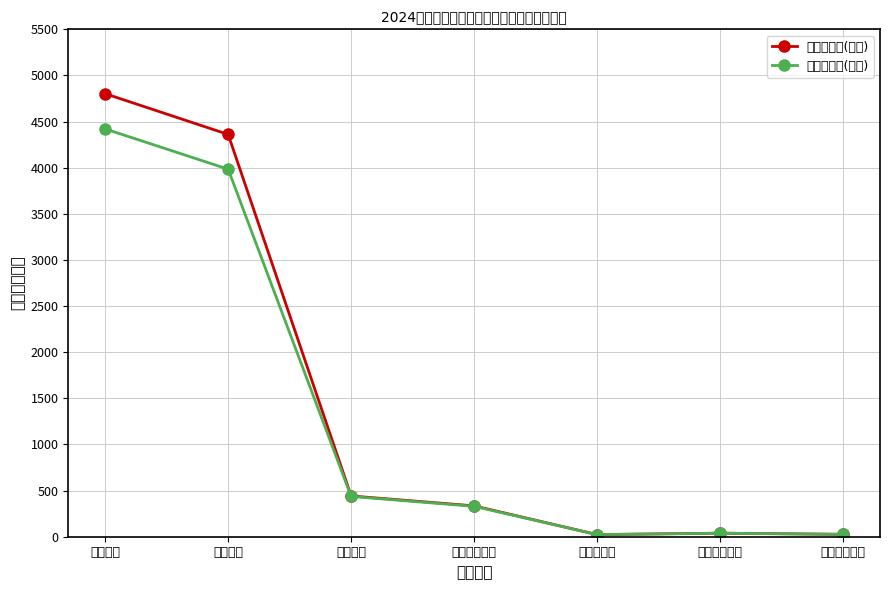

True or false: 全年预算数(万元) and 实际支出数(万元) cross at least once.

False